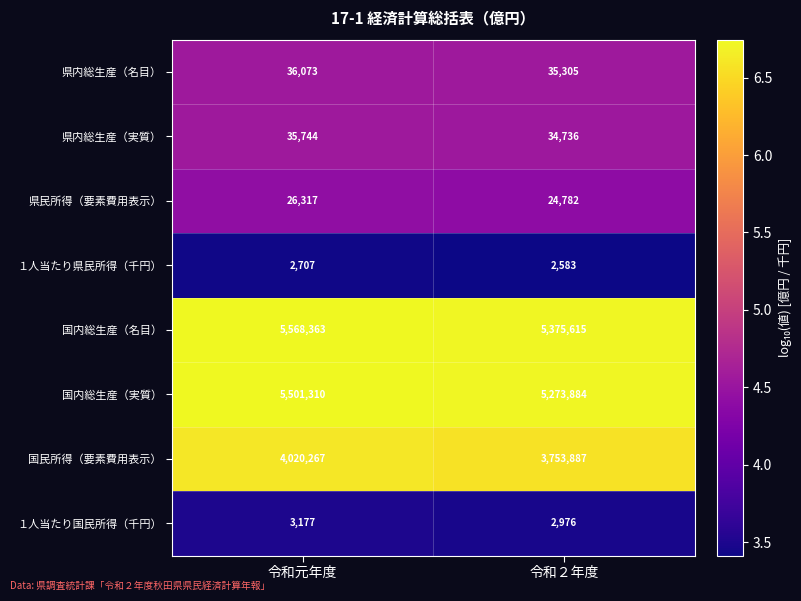

Which series has the widest spread of values?

国民所得（要素費用表示）